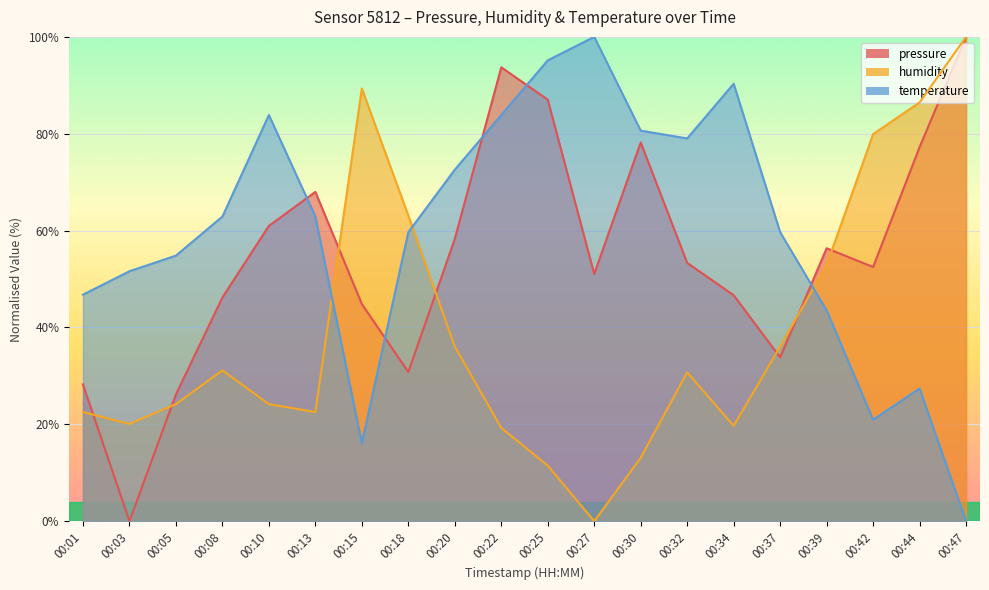

How many lines are shown in the chart?

3